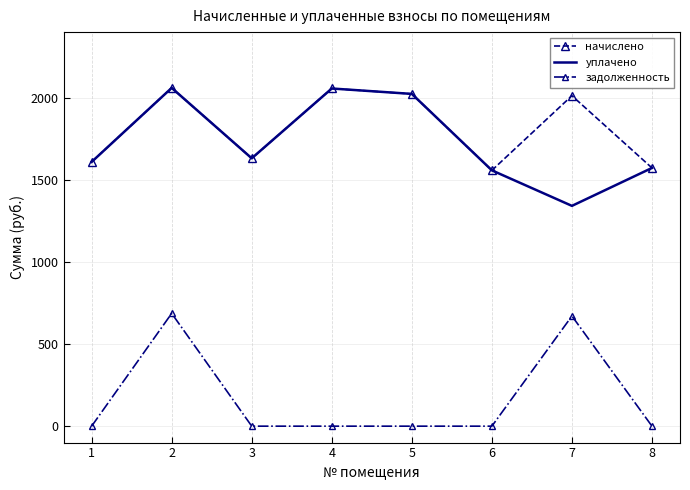

Which series has the widest spread of values?

уплачено